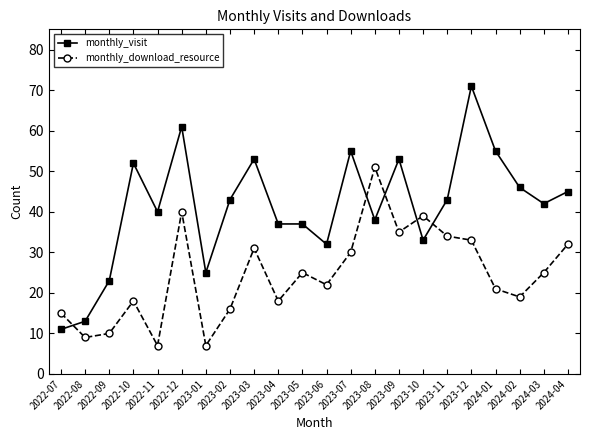

What is the difference between the monthly_visit values at 2022-07 and 2024-01?

44